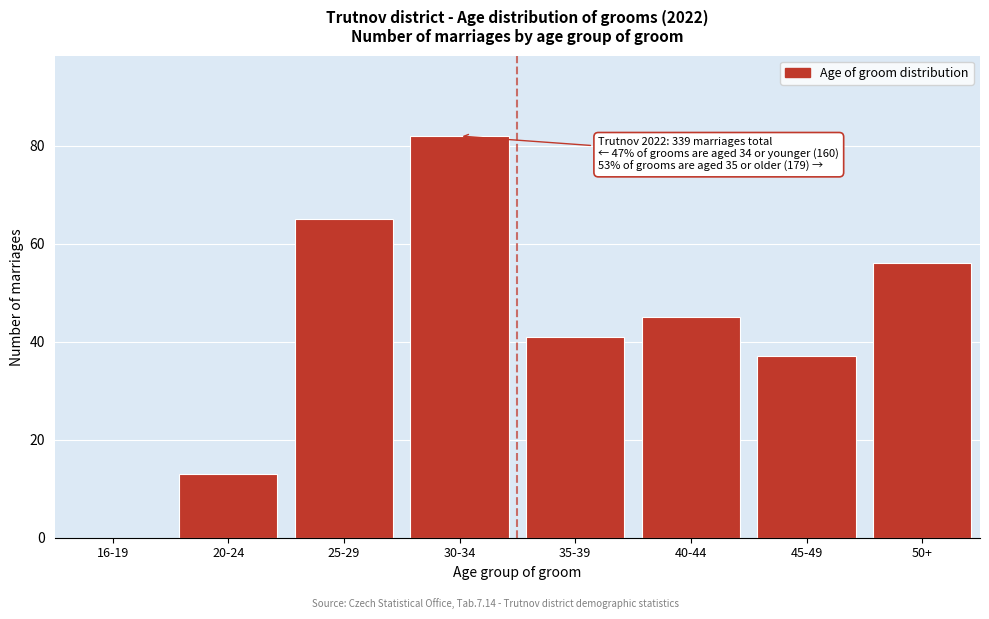

Reading left to right, extract all data points from this chart.

16-19=0	20-24=13	25-29=65	30-34=82	35-39=41	40-44=45	45-49=37	50+=56